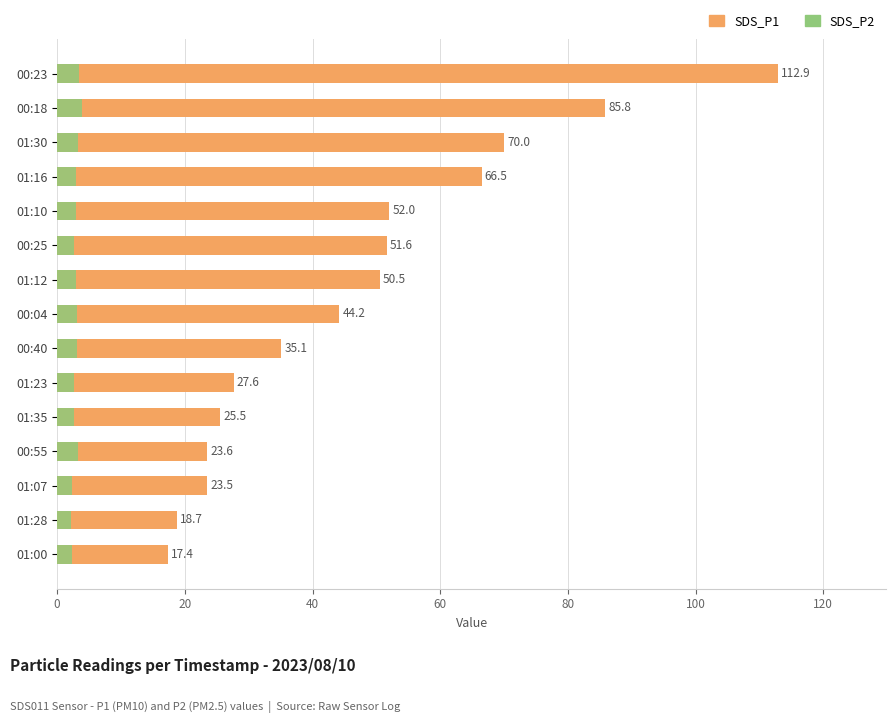

Is it true that SDS_P1 equals 44.4 at 01:23?

False